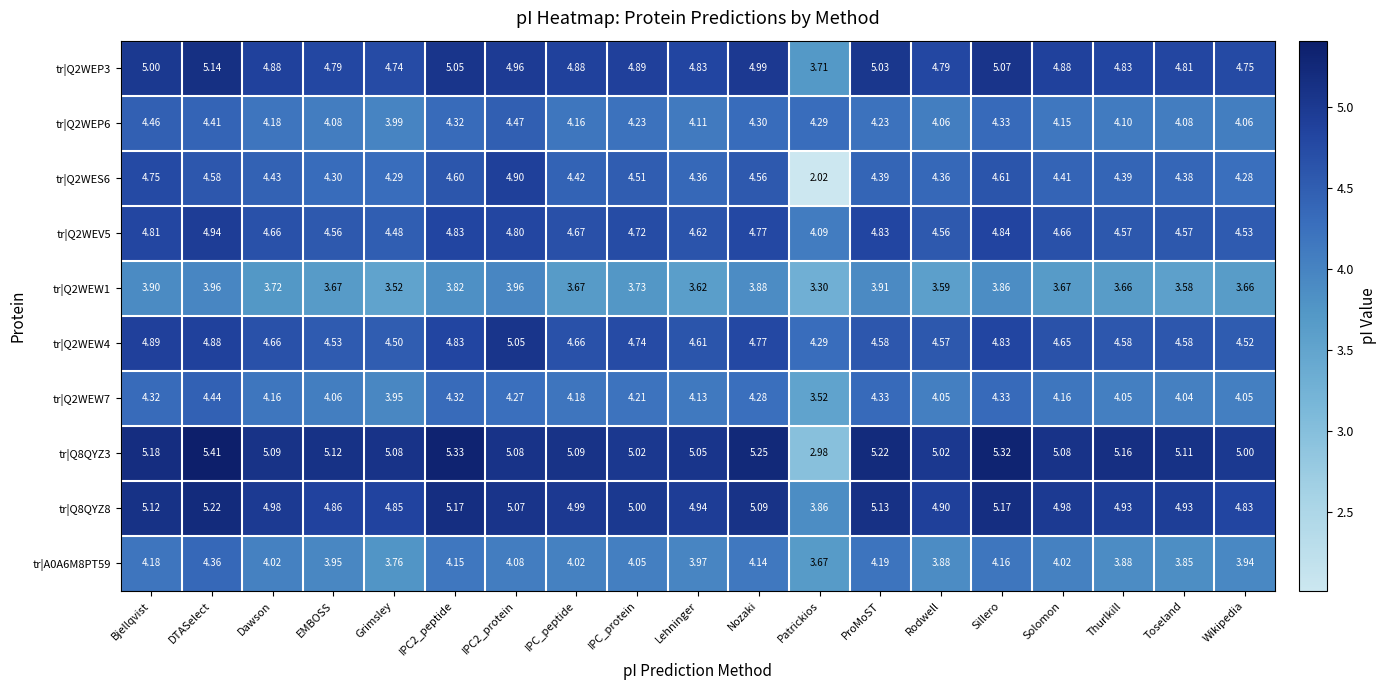

Which category has the lowest value in the tr|Q2WEV5 series?

Patrickios